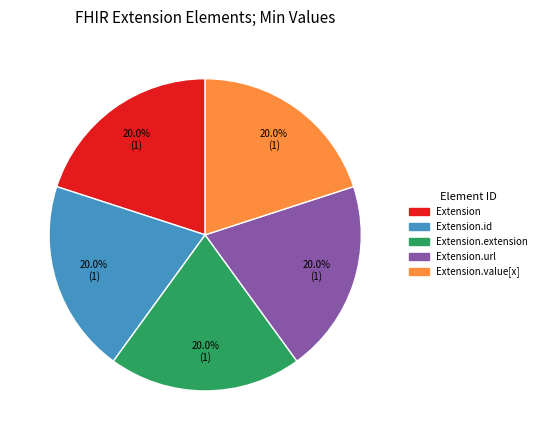

To the nearest percent, what is the average slice percentage?

20%